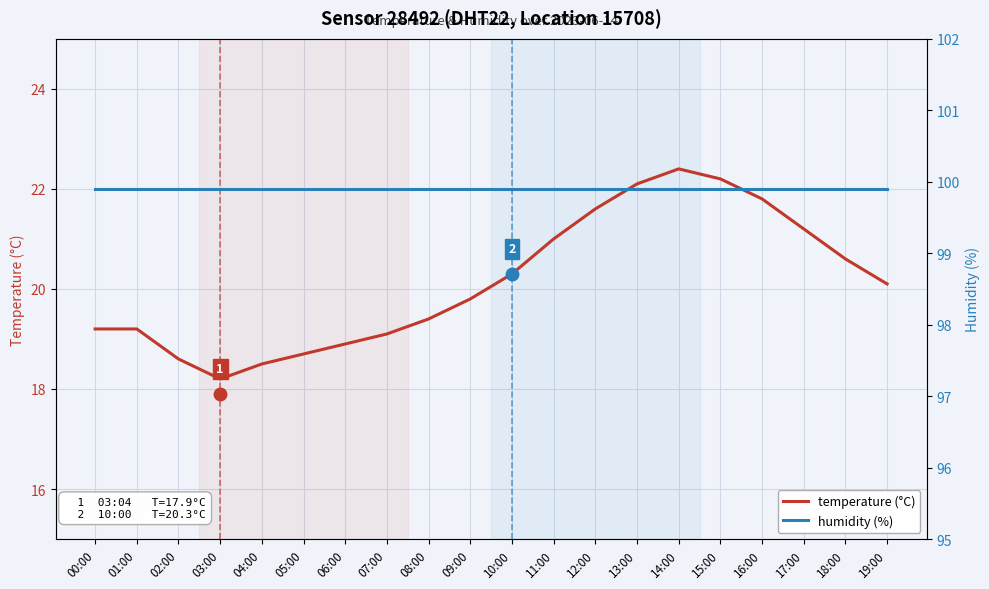

Rank the series by their average value, from lowest to highest.

temperature (°C), humidity (%)